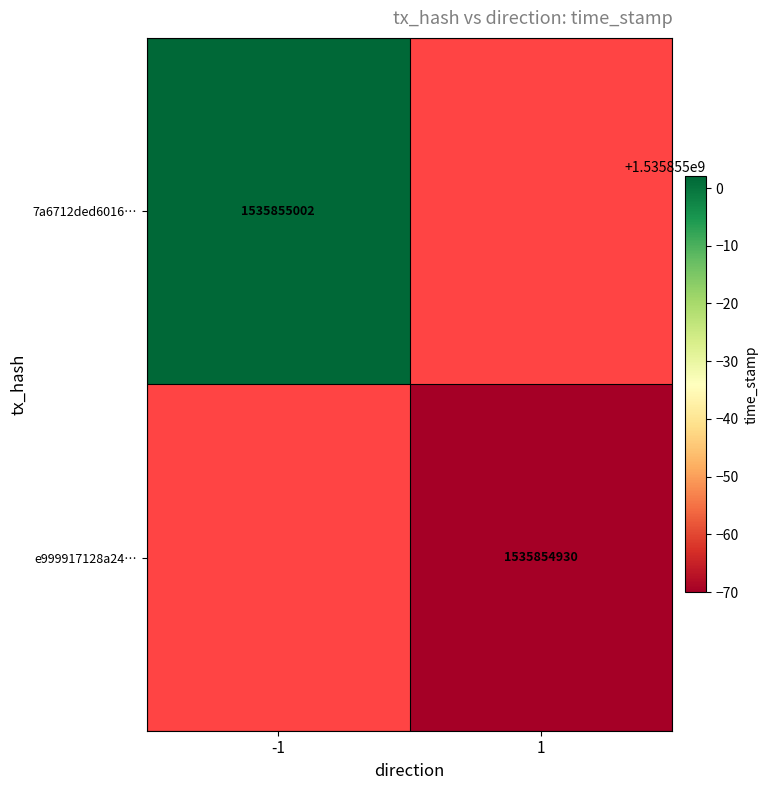

Which series has the largest total across all categories?

7a6712ded6016dbc57127fc7e5870f938c24971